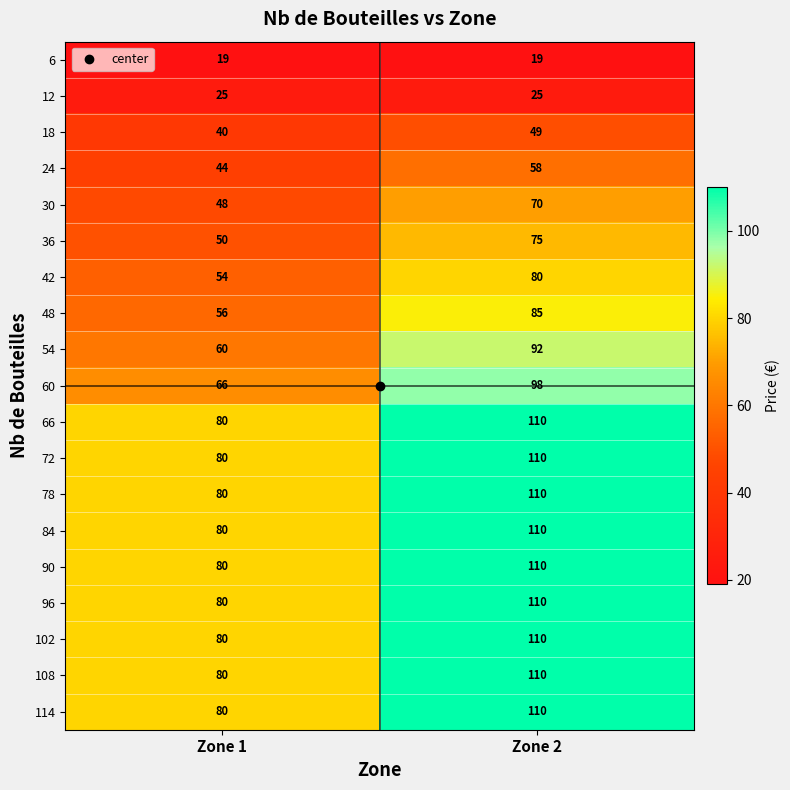

What is the maximum value for 30?

70